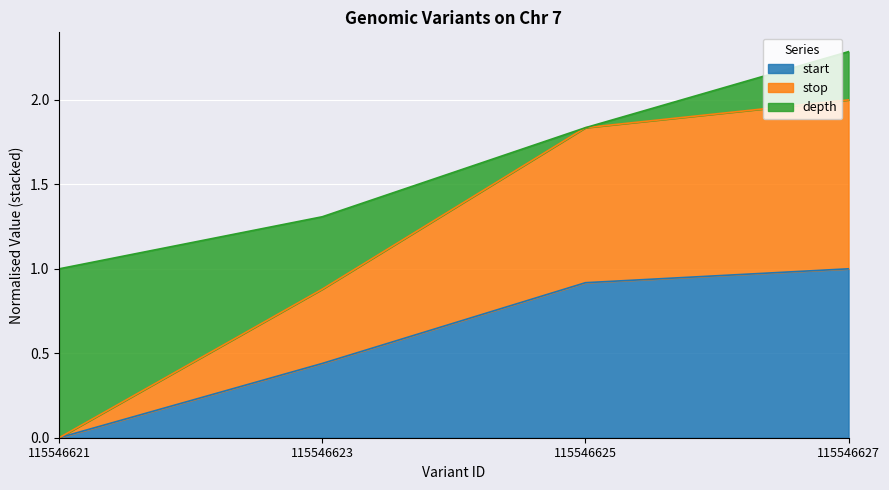

What is the average value of the start series?

0.6